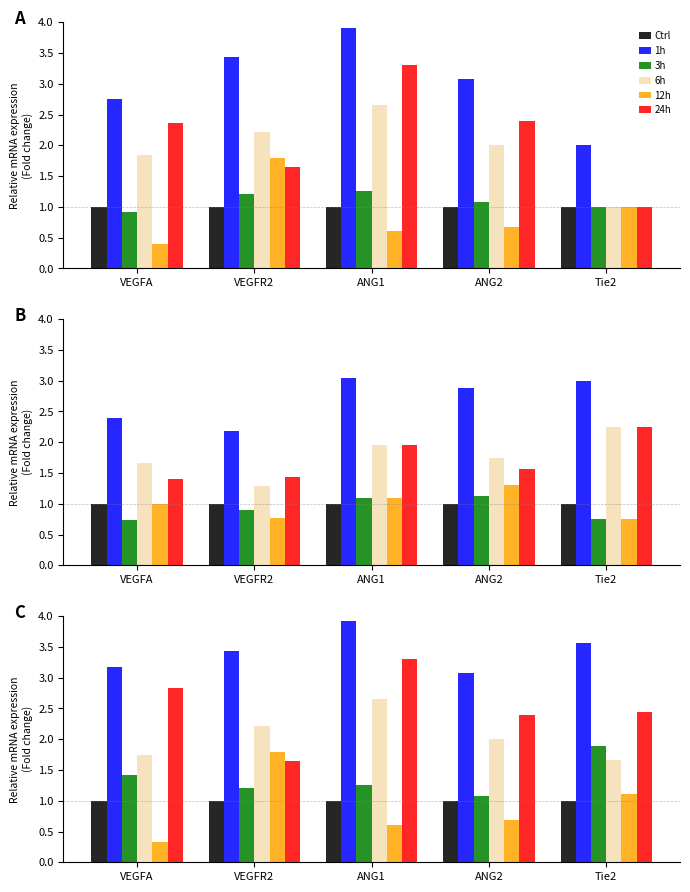

Between VEGFA and VEGFR2, which series saw the biggest shift?

12h